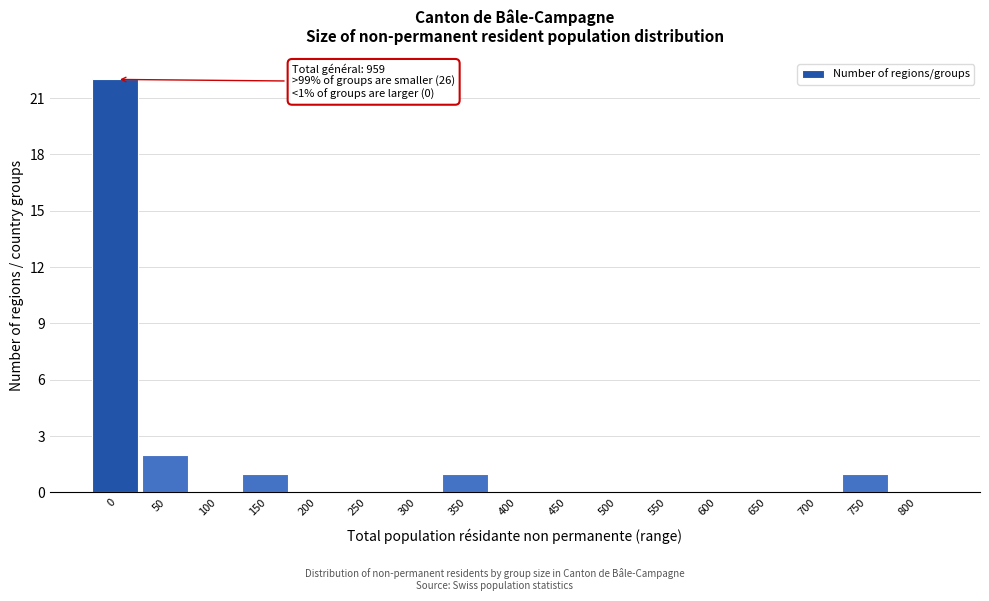

Reading left to right, list all the values displayed in this chart.

0=22	50=2	100=0	150=1	200=0	250=0	300=0	350=1	400=0	450=0	500=0	550=0	600=0	650=0	700=0	750=1	800=0